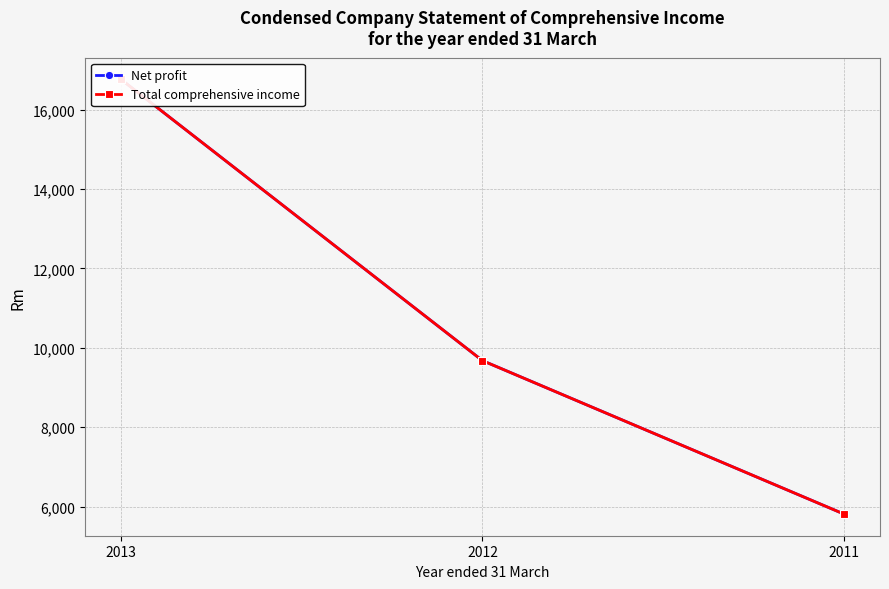

Is the value of Net profit at 2013 greater than the value of Total comprehensive income at 2013?

No